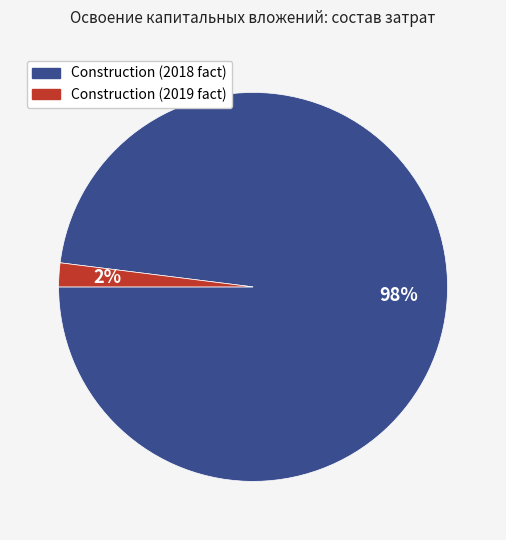

To the nearest percent, what is the difference between the largest and smallest slice percentages?

96%